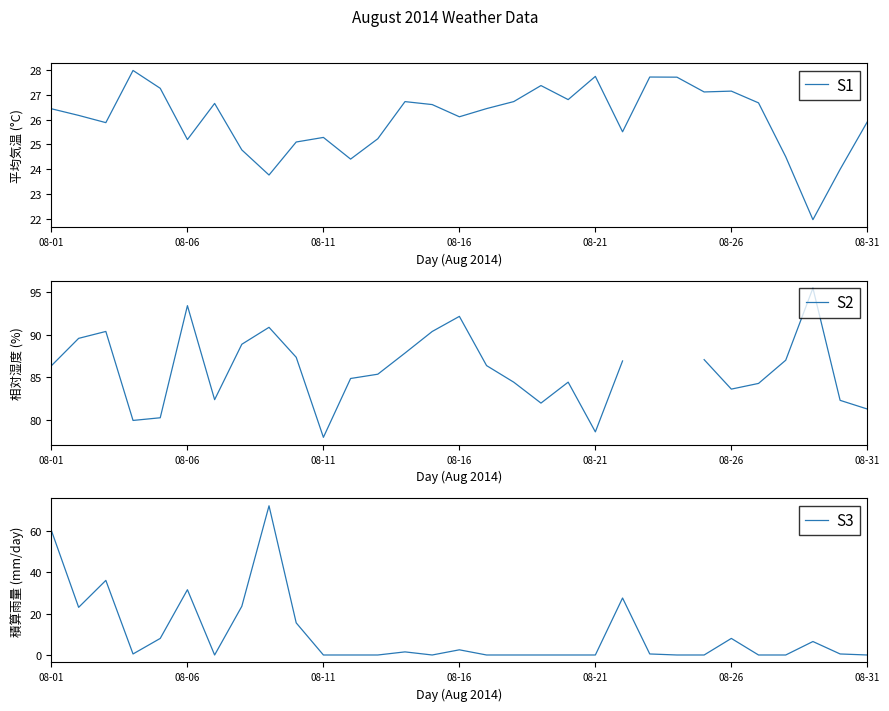

What is the difference between the second highest and minimum values in the S1 series?

5.8